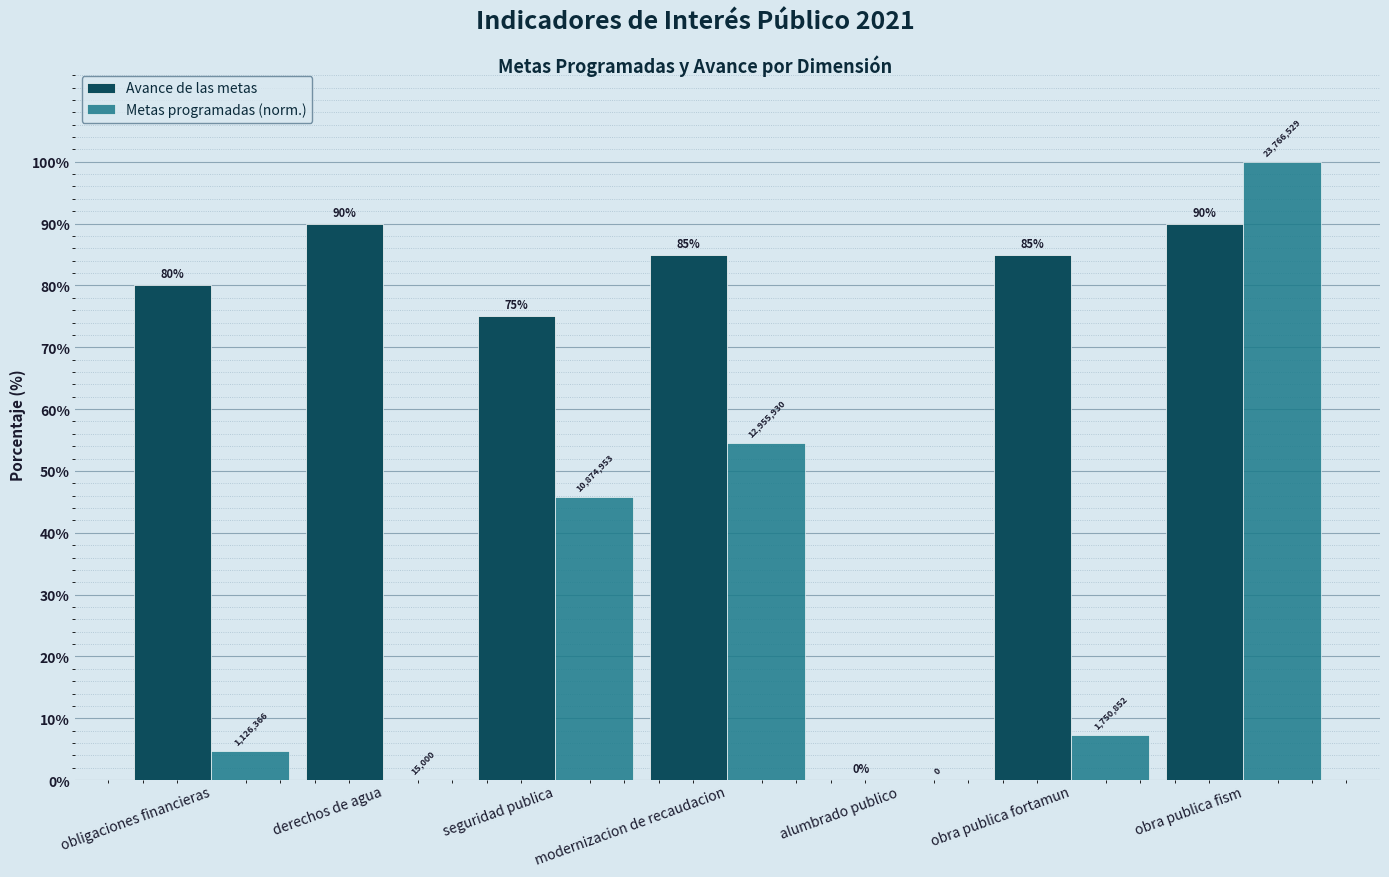

What is the greatest value displayed?

100.0